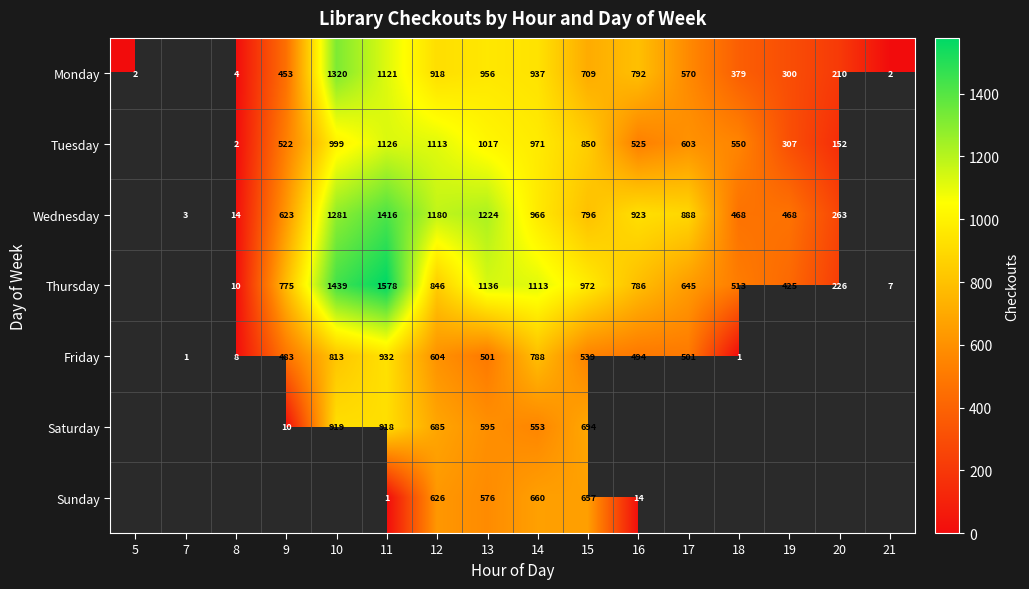

What is the greatest value displayed?

1578.0